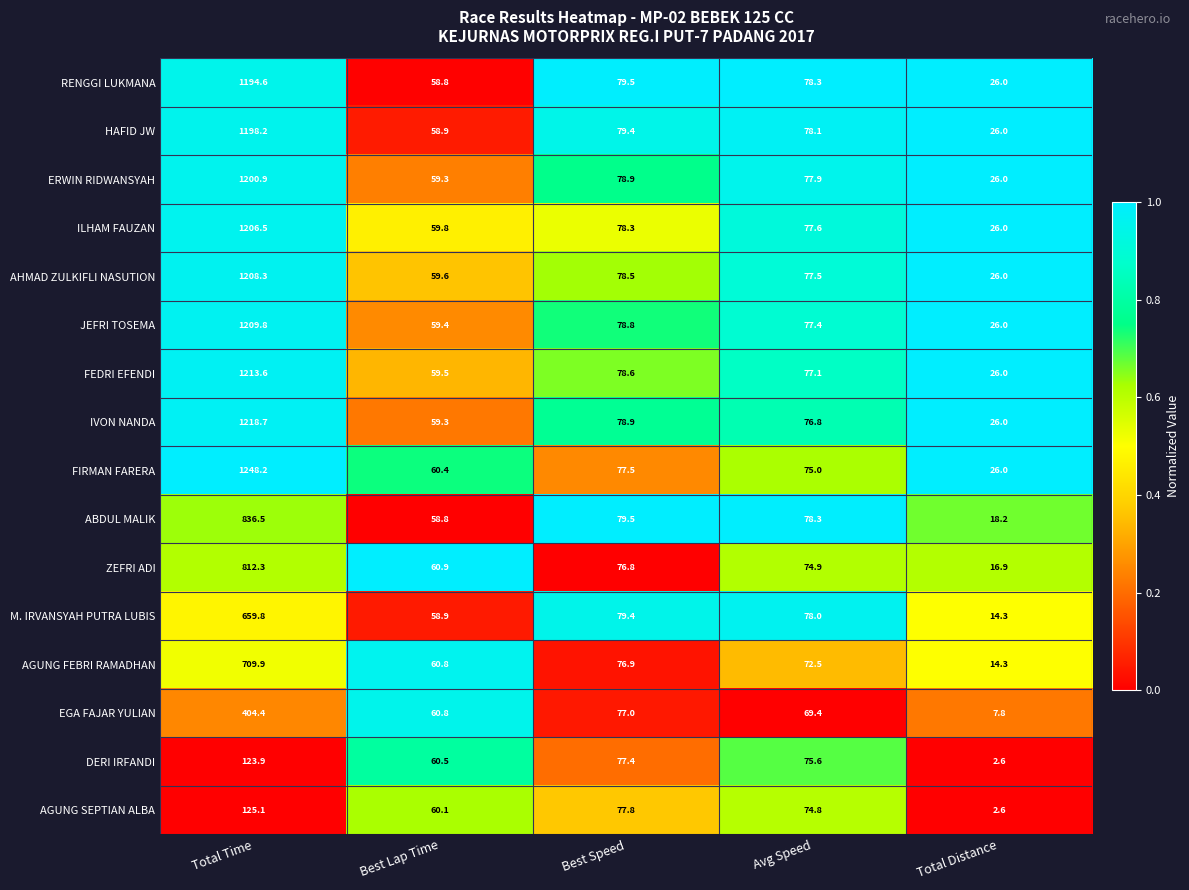

What is the total value across all series at Total Distance?

310.7